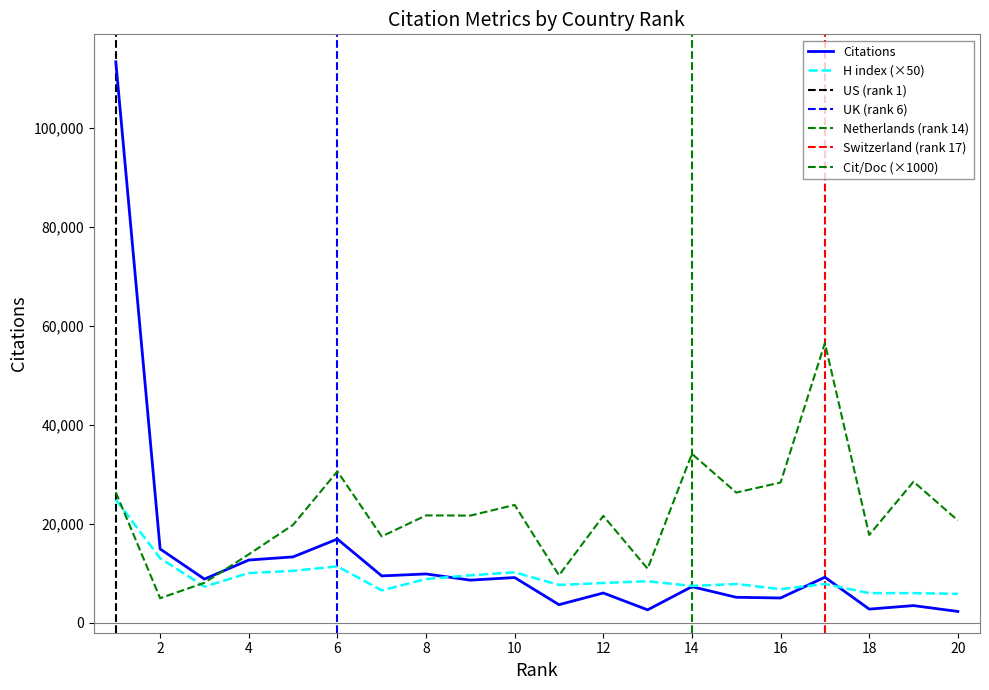

List the series in order of their overall mean, highest first.

Citations per document, Citations, H index